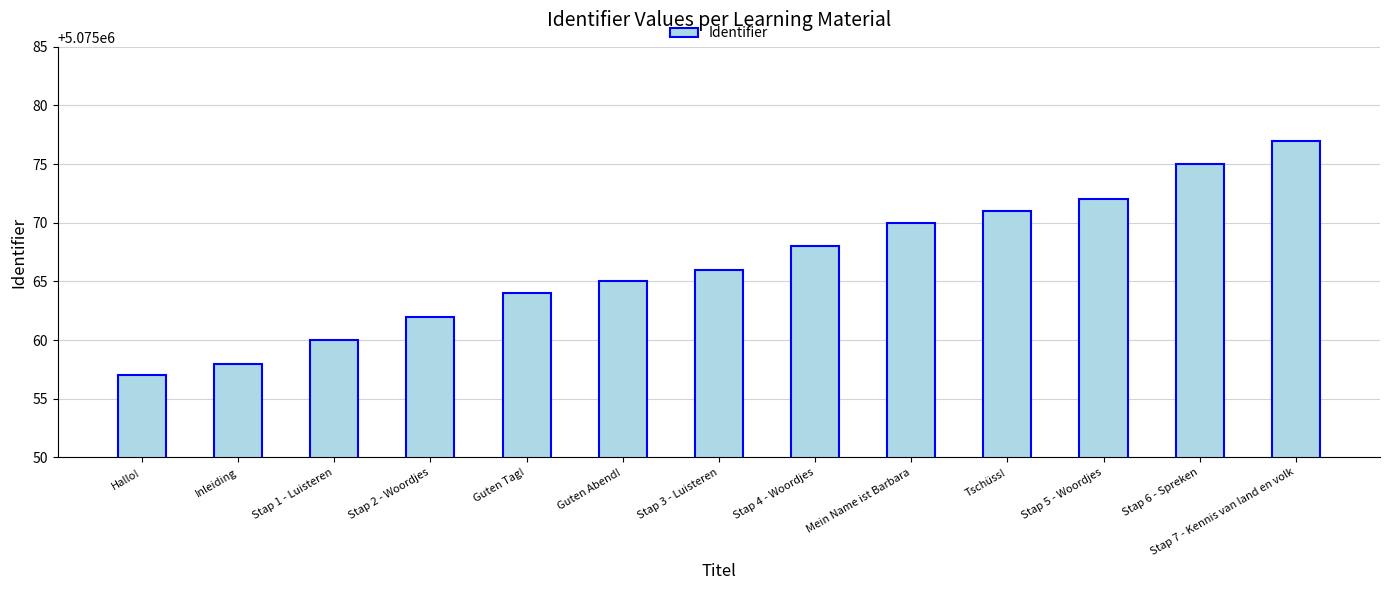

What is the change in value from Stap 2 - Woordjes to Stap 4 - Woordjes?

+6